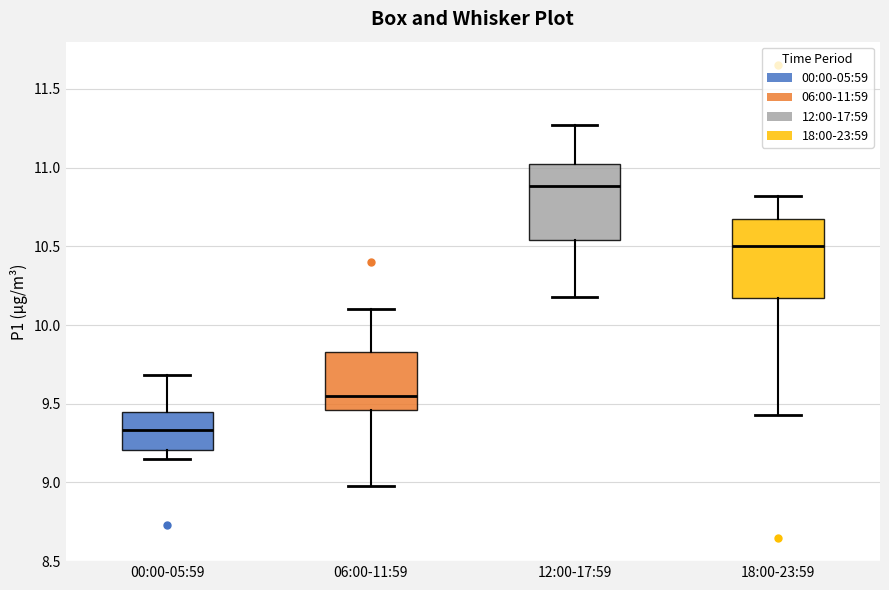

Reading left to right, read every box against the y-axis: the position of its median line, the range the box covers, and the ends of its whiskers. The values are not printed on the chart, so give them approximately, as read against the axis.

00:00-05:59: median 9.35, box 9.20 to 9.45, whiskers 9.15 to 9.70
06:00-11:59: median 9.55, box 9.45 to 9.85, whiskers 9.00 to 10.10
12:00-17:59: median 10.90, box 10.55 to 11.05, whiskers 10.20 to 11.25
18:00-23:59: median 10.50, box 10.15 to 10.70, whiskers 9.45 to 10.80